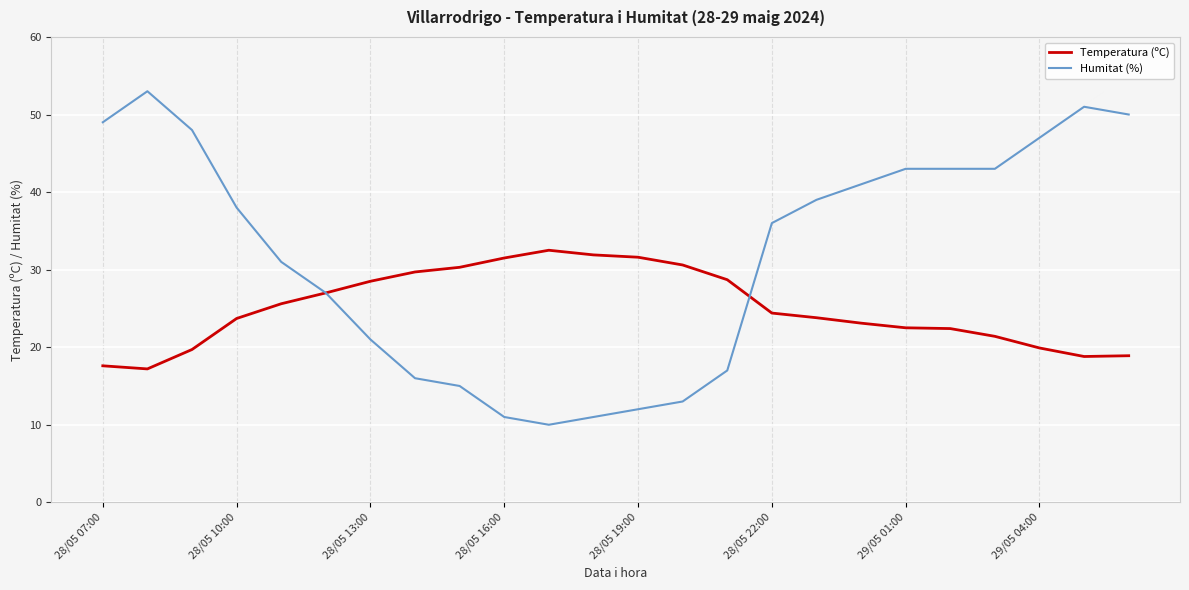

What is the lowest value of the Temperatura (ºC) series?

17.2